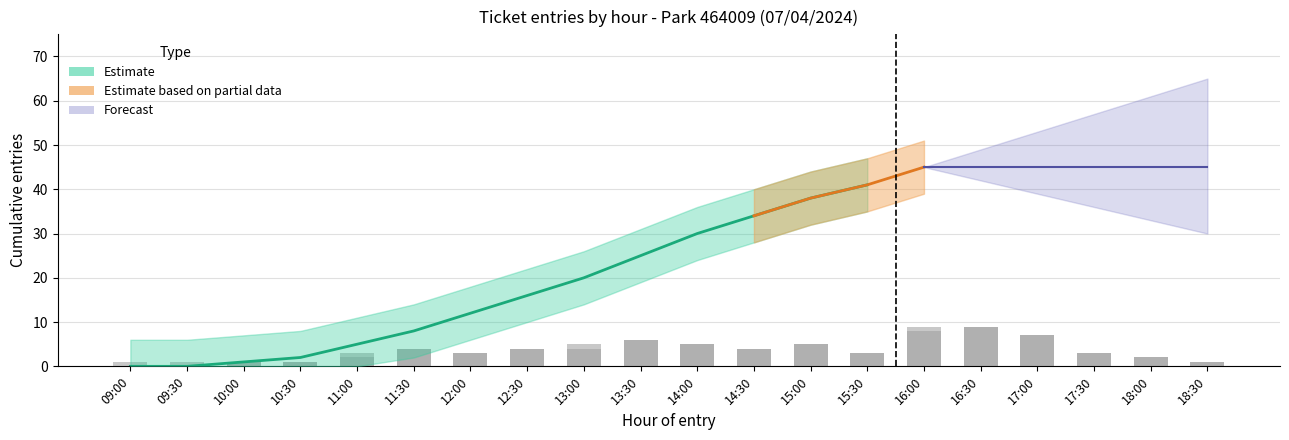

Is the value of AB count at 12:30 greater than the value of HO count at 09:00?

No